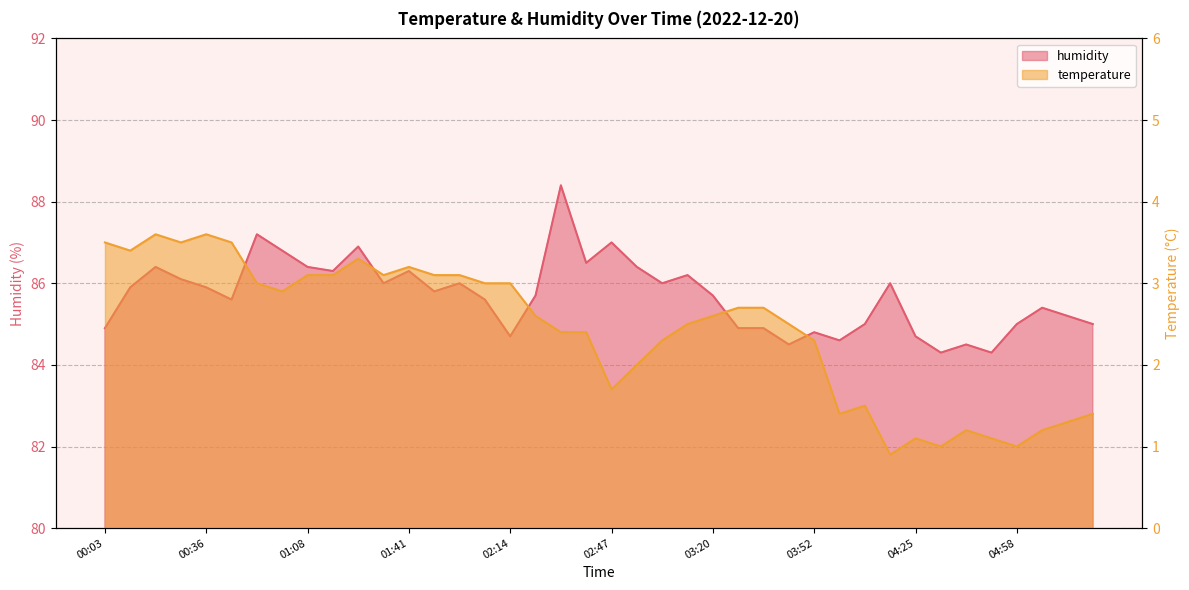

True or false: temperature has more than 2 points higher than both neighbors.

True